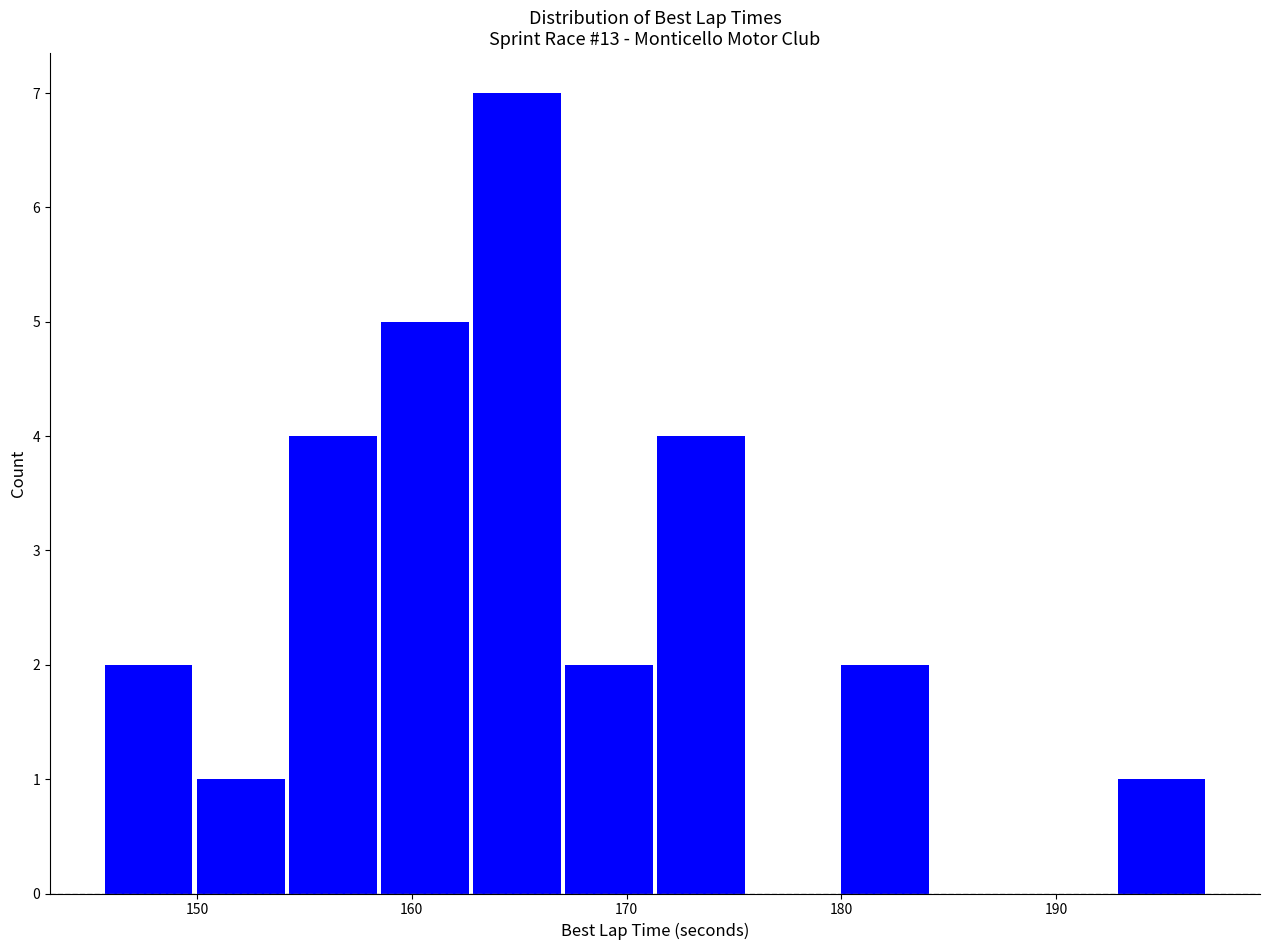

Reading left to right, list every bar in this chart as the range it spans on the x-axis followed by its height. Neither the bar edges nor the heights are printed on the chart, so give them approximately, as read against the axes.

146 to 150: 2
150 to 154: 1
154 to 158: 4
158 to 163: 5
163 to 167: 7
167 to 171: 2
171 to 176: 4
176 to 180: 0
180 to 184: 2
184 to 188: 0
188 to 193: 0
193 to 197: 1